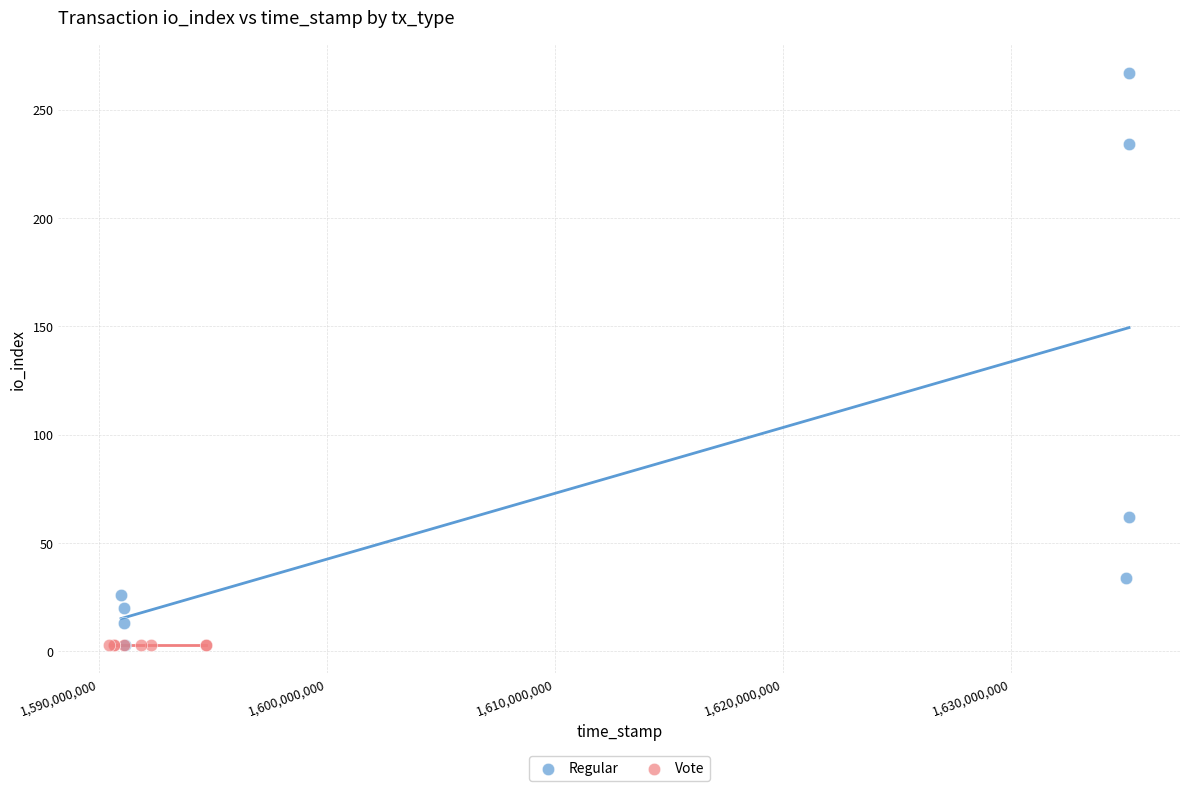

Which series reaches the maximum Y coordinate?

Regular